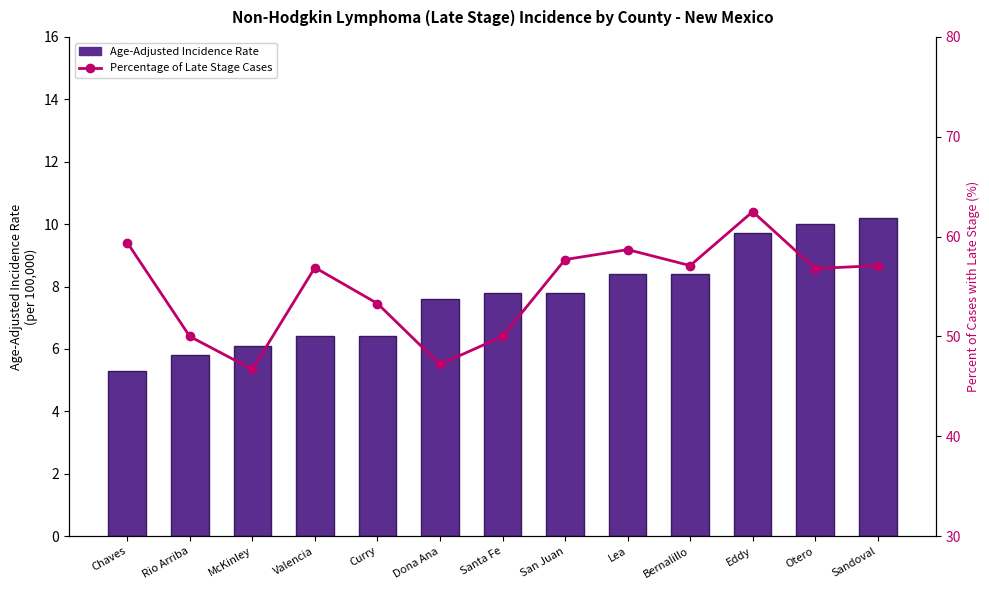

Are the bars grouped side by side (vs. stacked)?

Yes